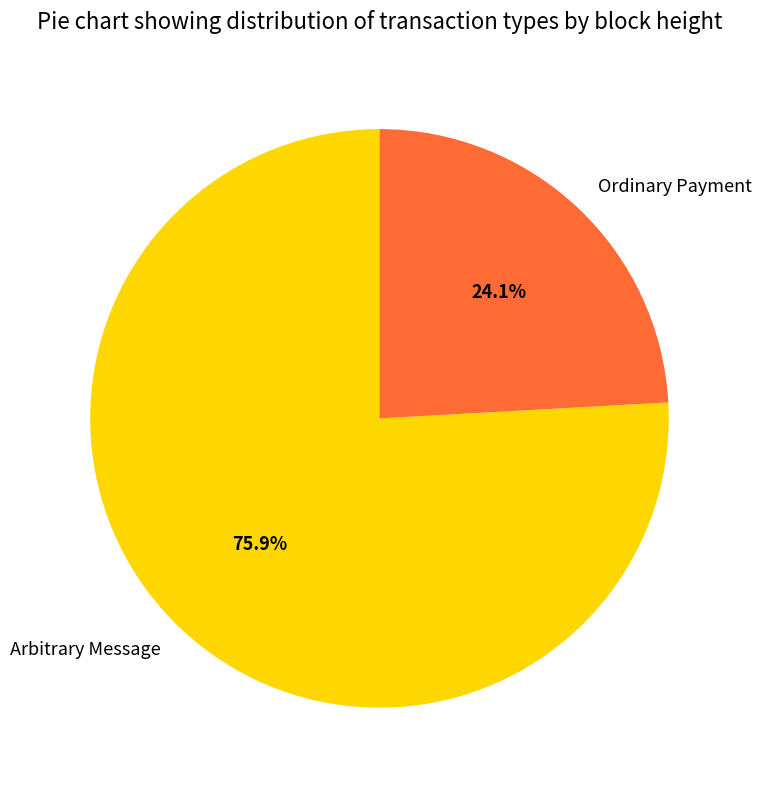

Is there any slice that represents more than half of the pie?

Yes